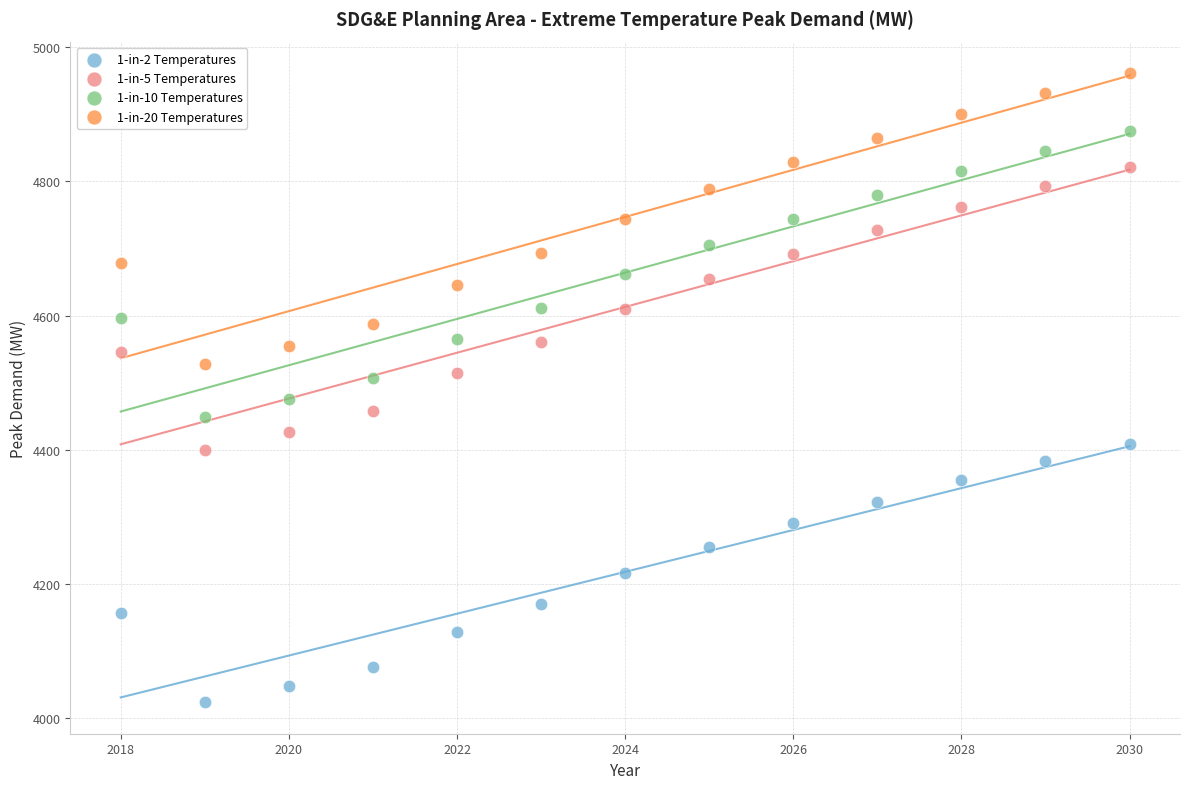

Which series contains the lowest Y value?

1-in-2 Temperatures